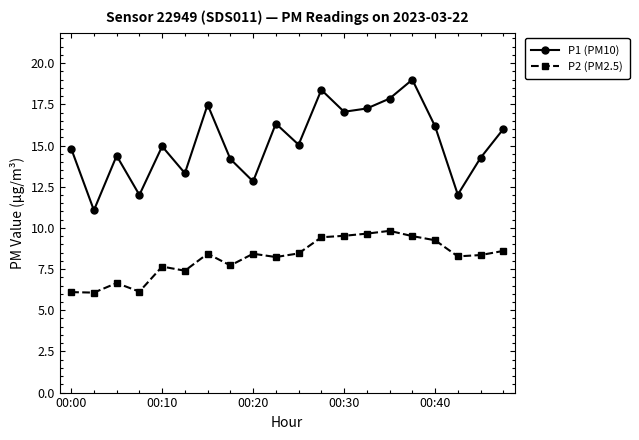

What is the difference between the maximum and minimum values in the P1 (PM10) series?

7.9